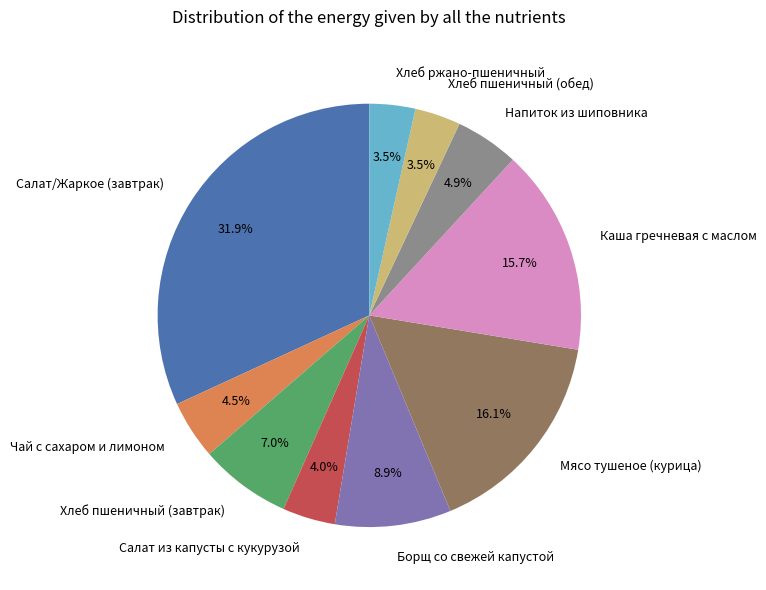

Is there a majority slice in this chart?

No